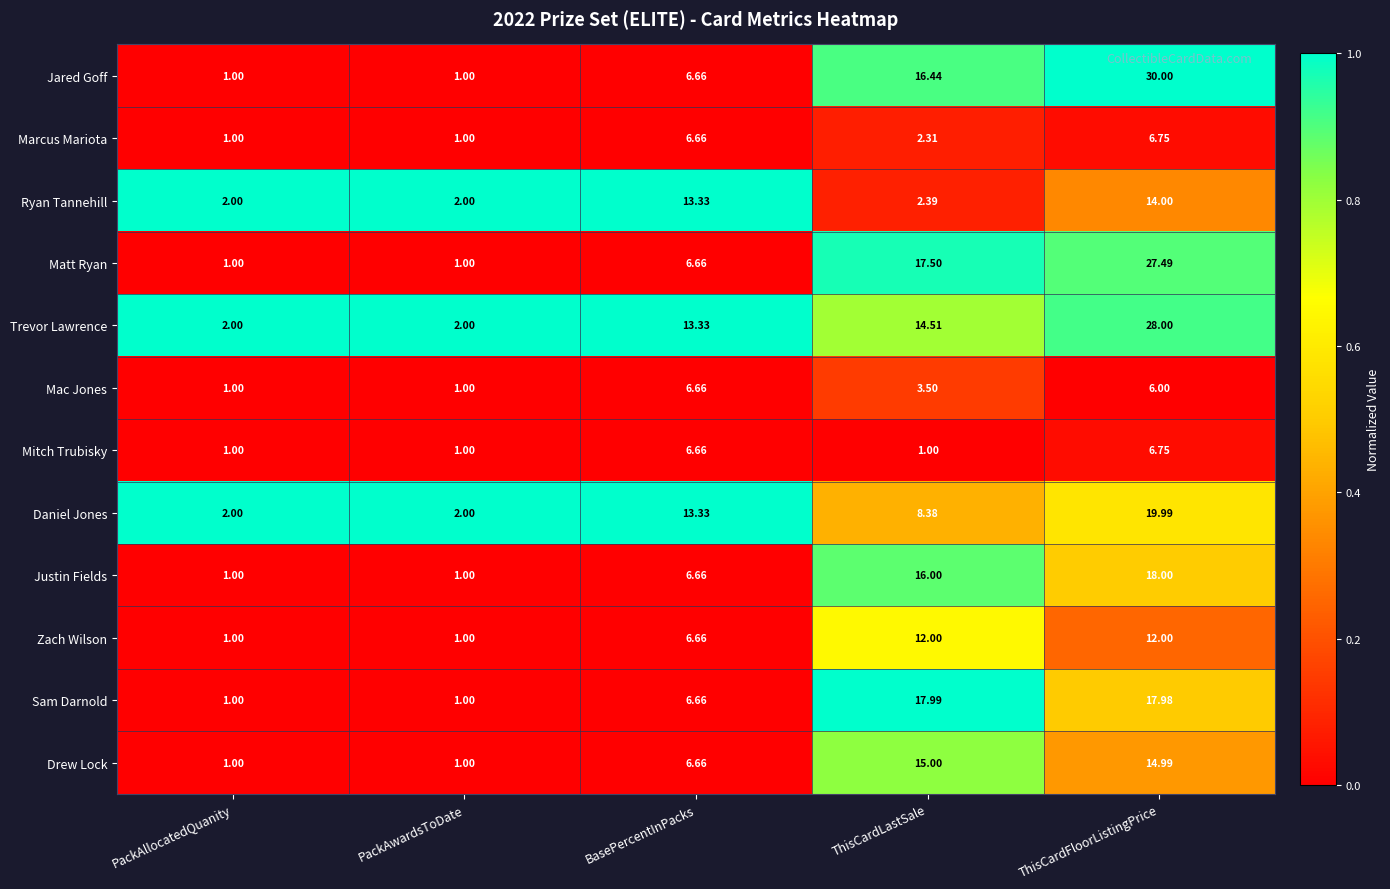

Which category has the highest value in the Ryan Tannehill series?

ThisCardFloorListingPrice